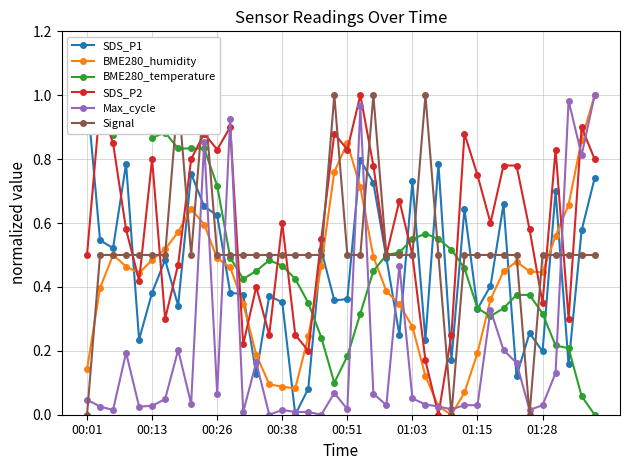

How many distinct data groups are displayed?

6